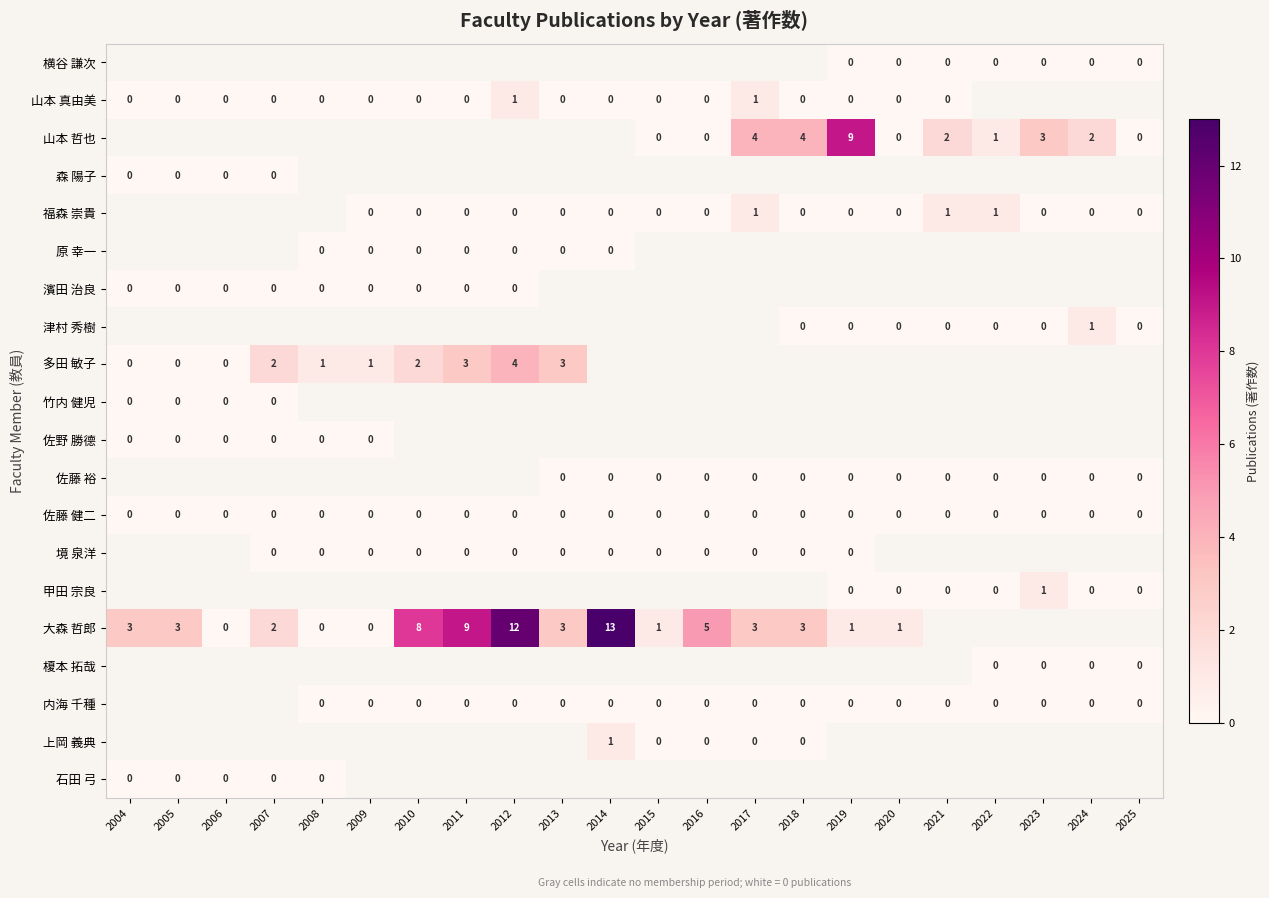

Between 2012 and 2022, which series saw the biggest shift?

福森 崇貴